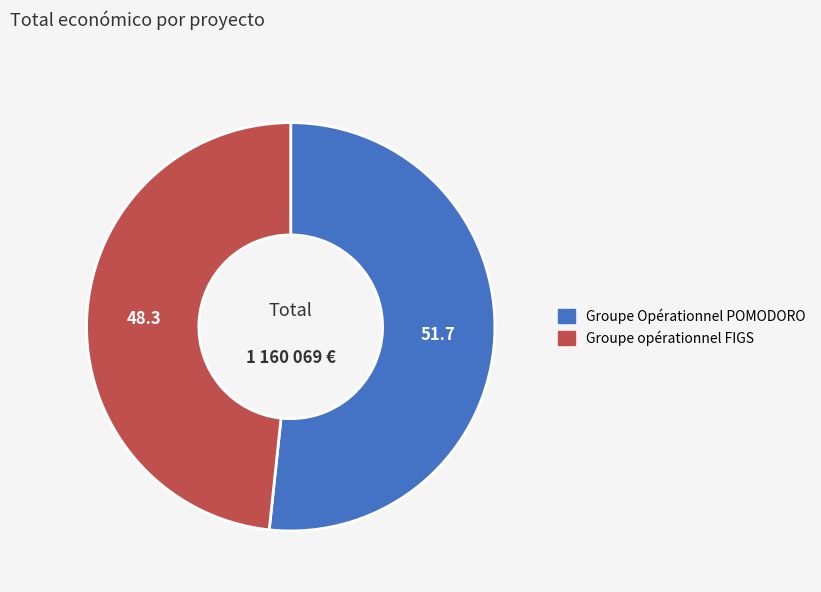

Rank the categories by value from lowest to highest.

Groupe opérationnel FIGS, Groupe Opérationnel POMODORO